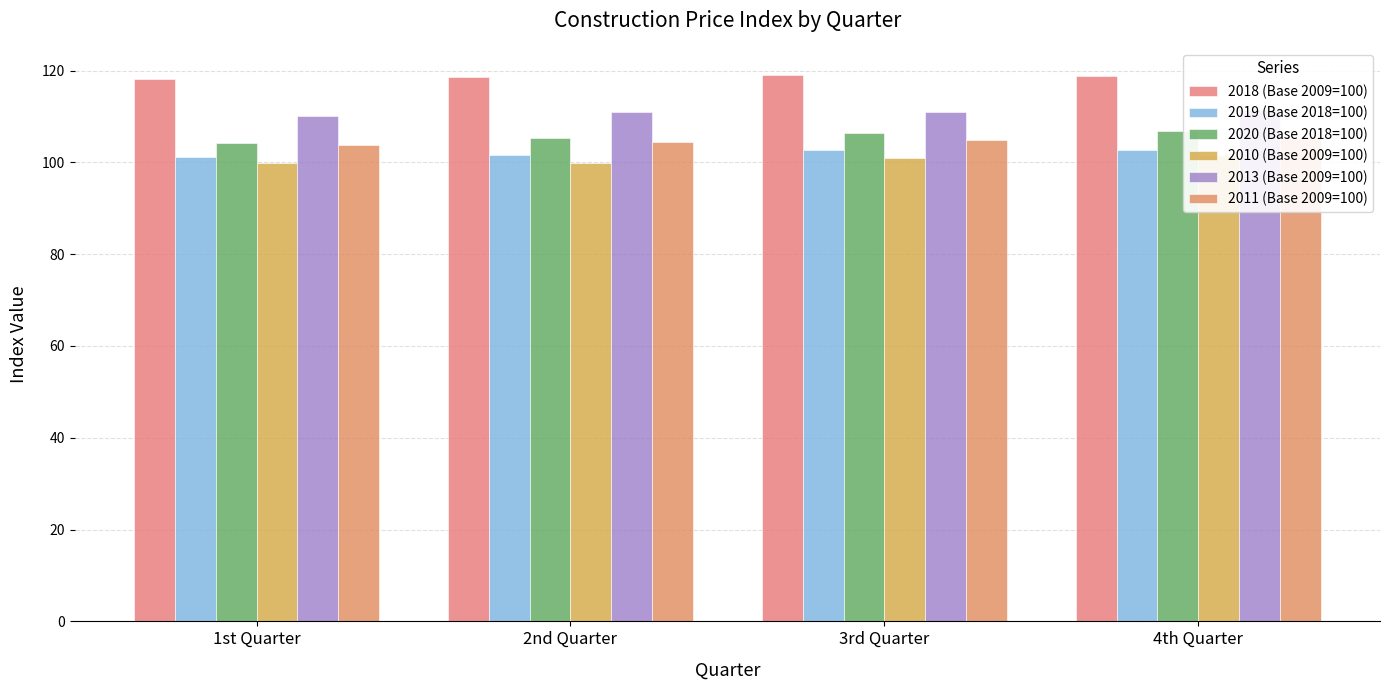

Which has a higher value, 3rd Quarter or 2nd Quarter?

3rd Quarter